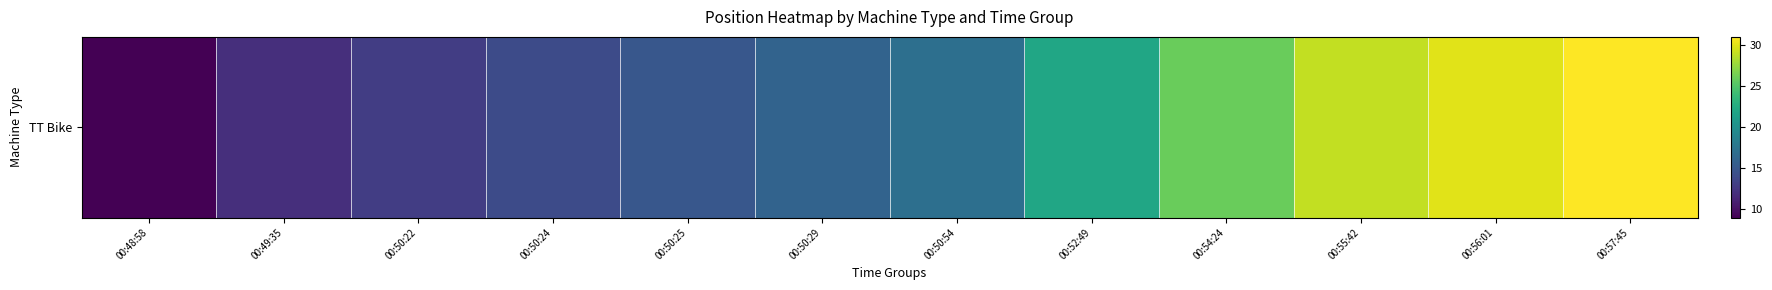

Approximately how many times larger is the value at 00:50:25 compared to 00:52:49?

0.7